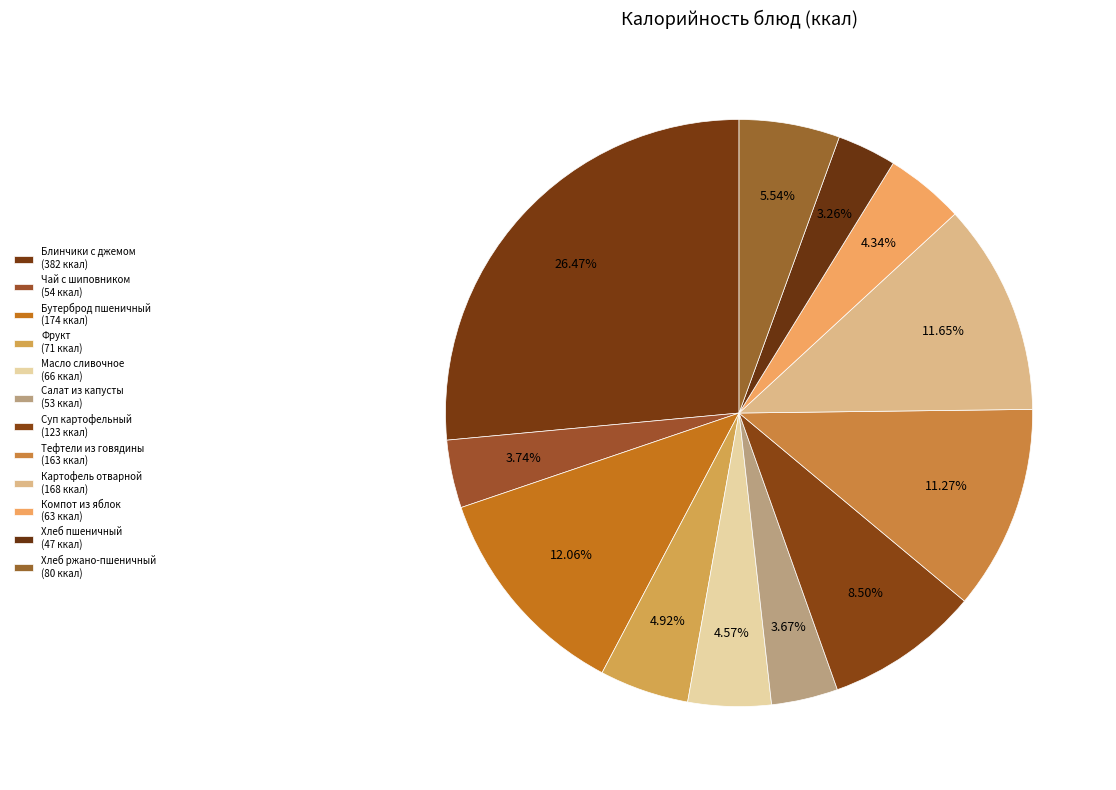

To the nearest percent, what portion does Фрукт represent?

5%